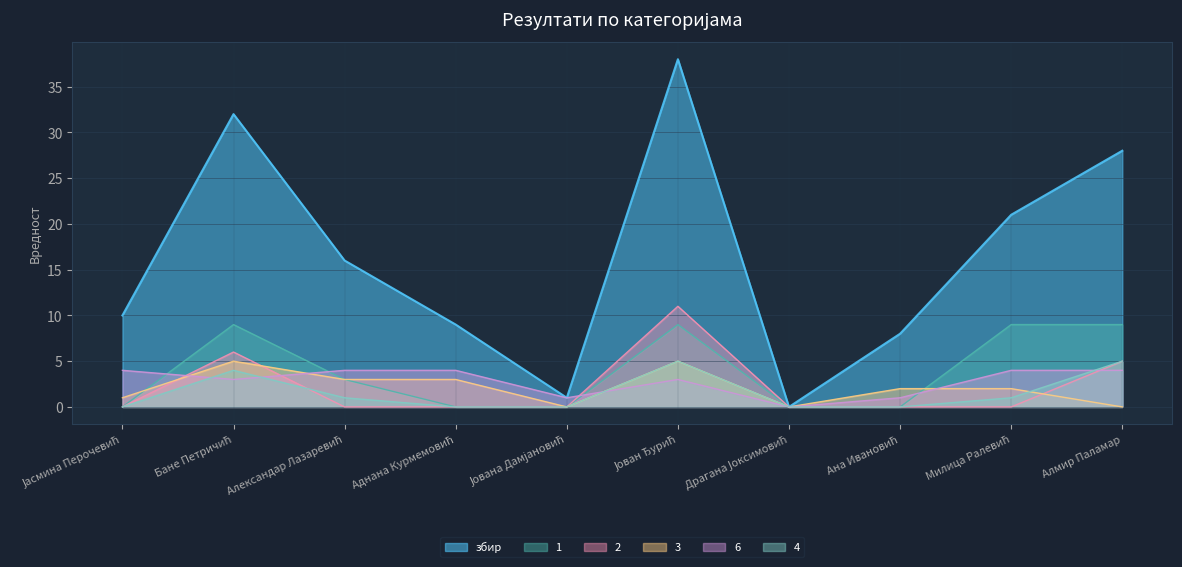

How many series are shown in this chart?

6